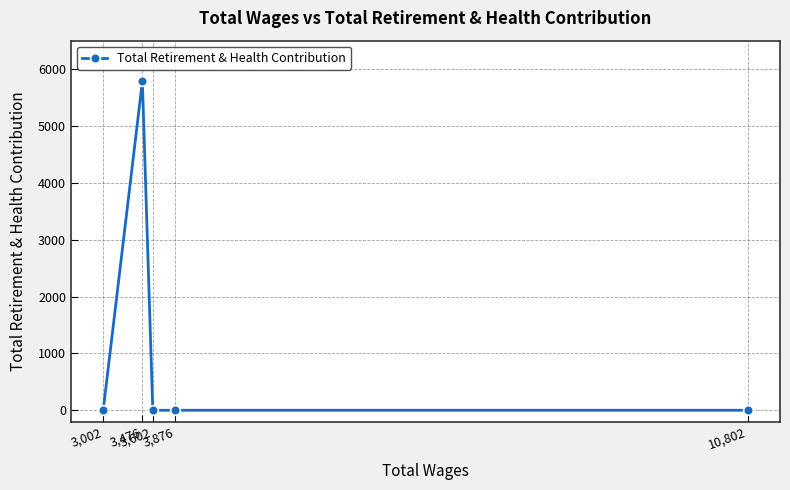

Does the chart display data point markers on the line(s)?

Yes